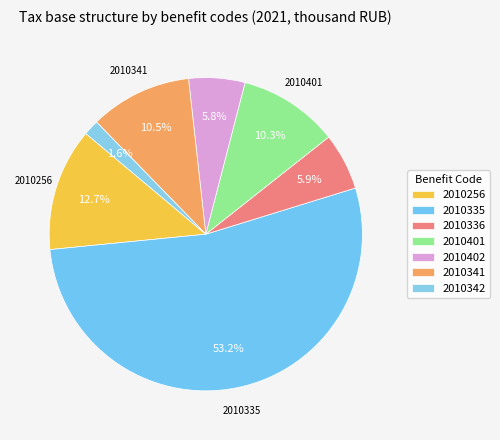

What percentage is the 2010401 slice, to the nearest percent?

10%